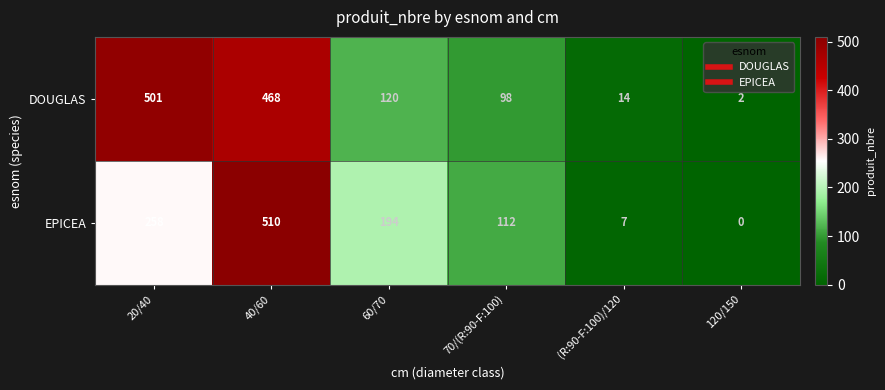

List the series in order of their overall mean, lowest first.

EPICEA, DOUGLAS